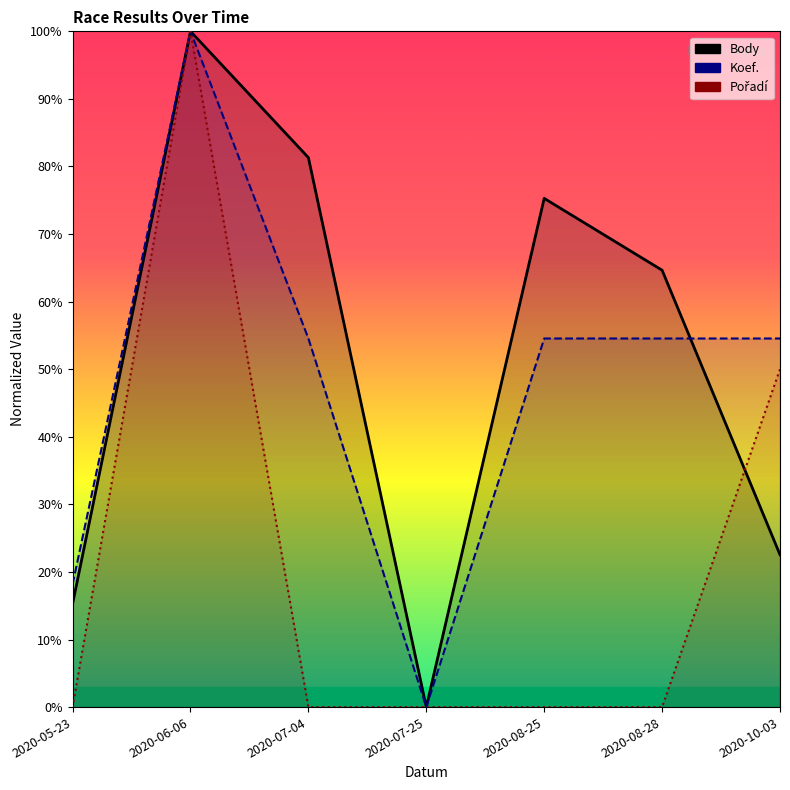

The Koef. series shows 18.2 at 2020-05-23. True or false?

True